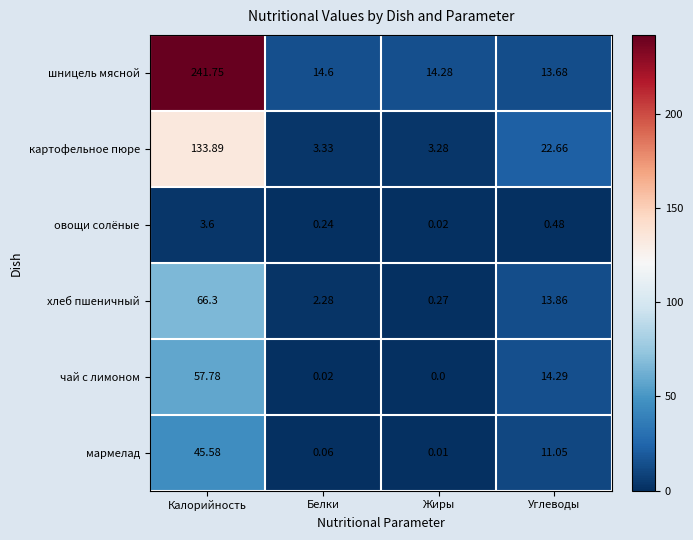

How many series are shown in this chart?

6